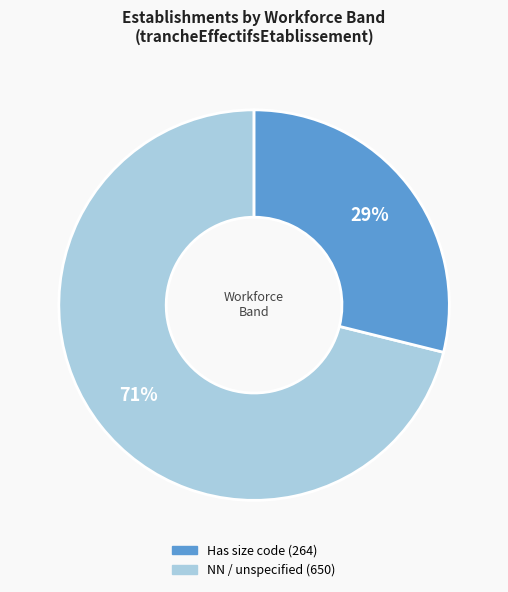

Is there any slice that represents more than half of the pie?

Yes